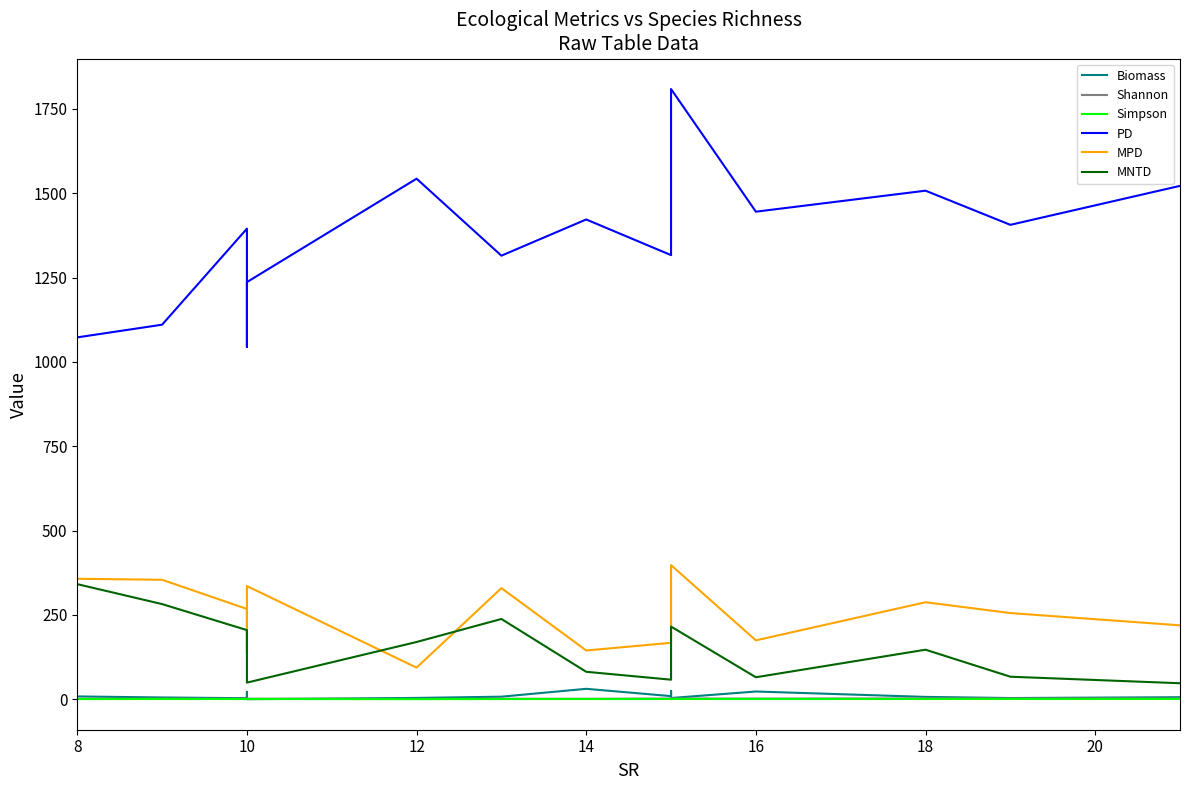

How many categories are shown in the chart?

15